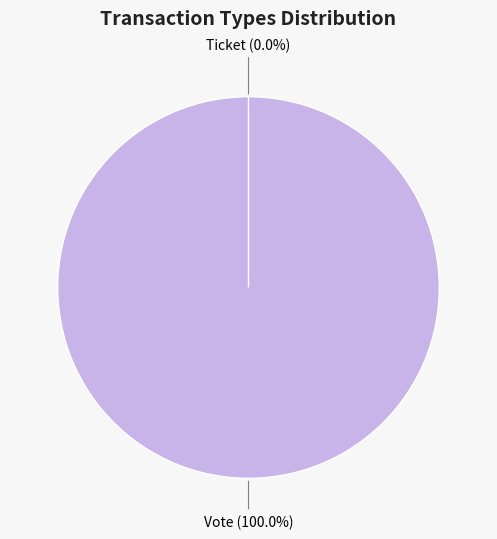

Rank the categories by value from highest to lowest.

Vote, Ticket